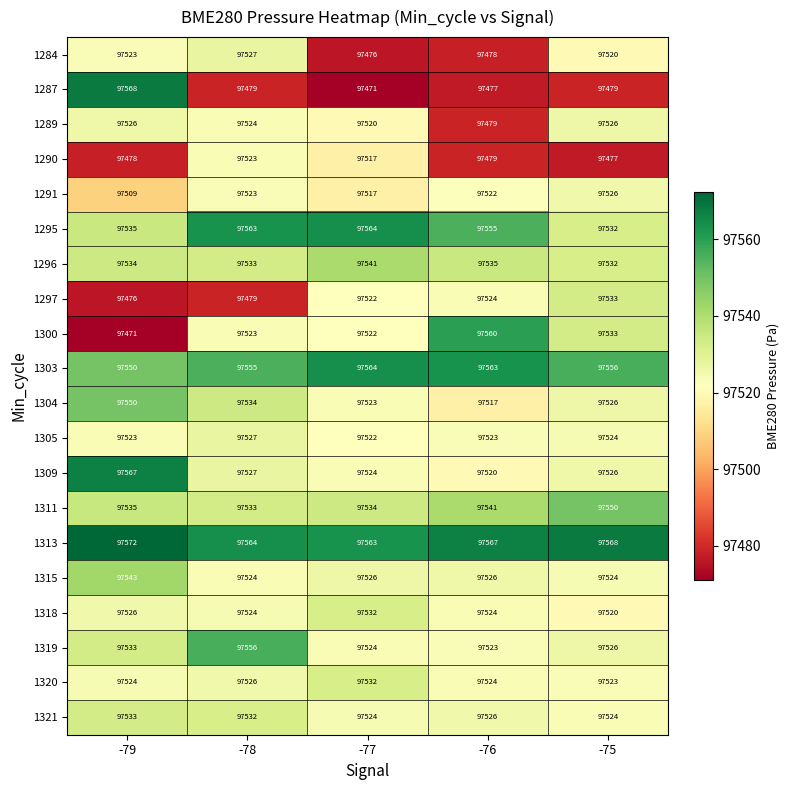

What is the spread (max minus min) of values at -75?

91